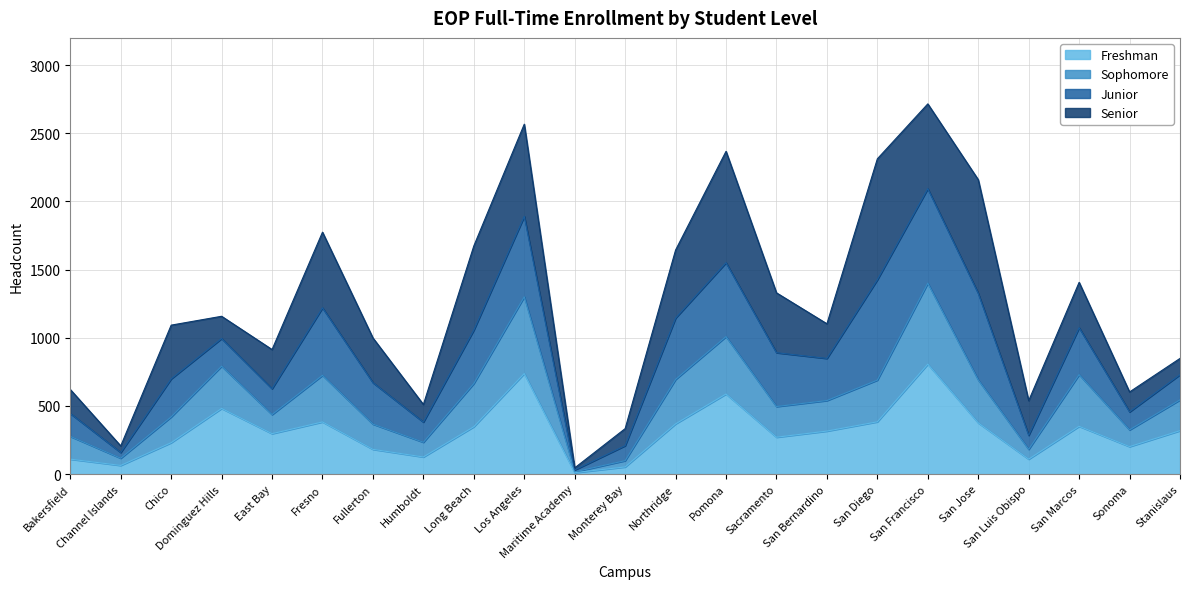

What is the approximate value of Freshman at Chico?

231